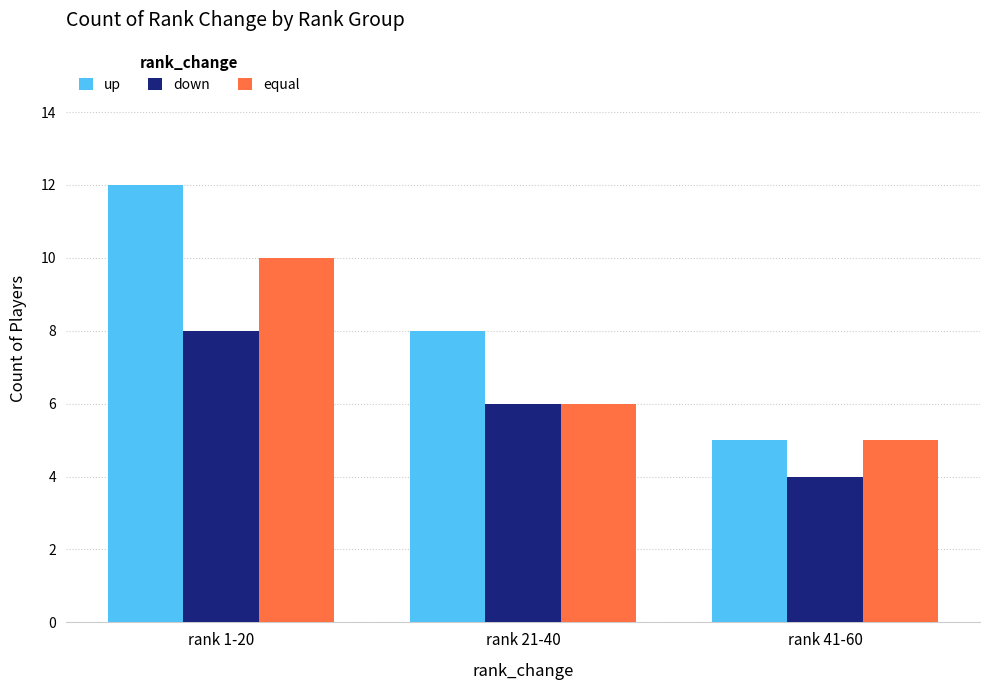

True or false: equal has a value of 7 at rank 1-20.

False